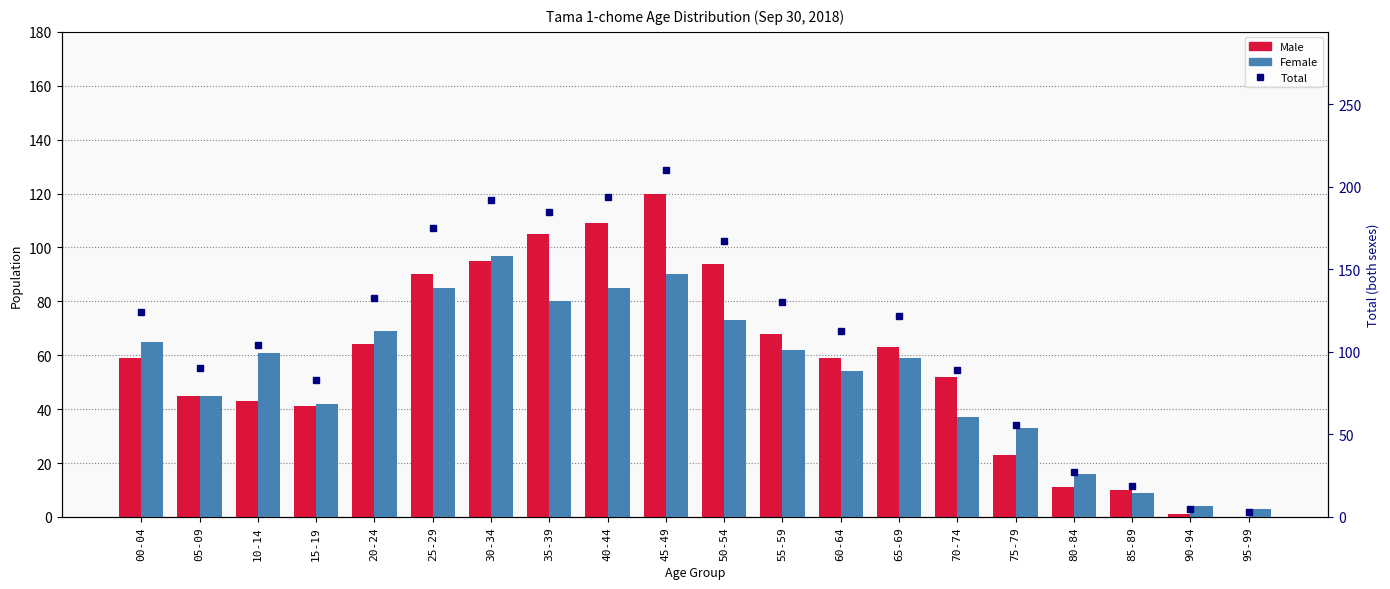

True or false: Male has a value of 16 at 20-24.

False